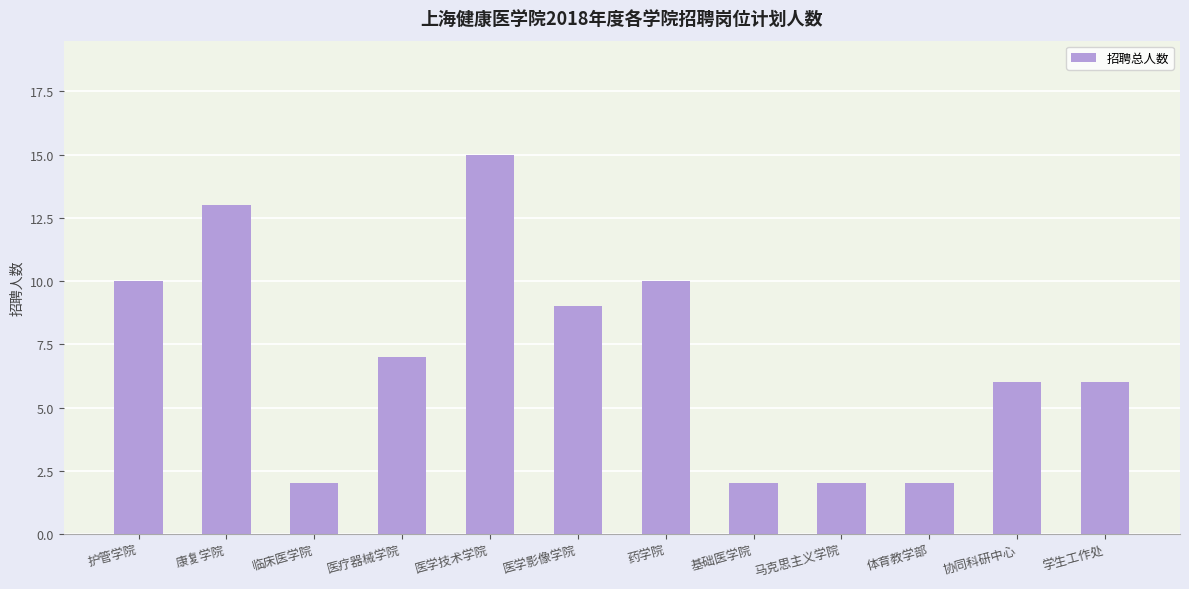

What is the maximum value shown in the chart?

15